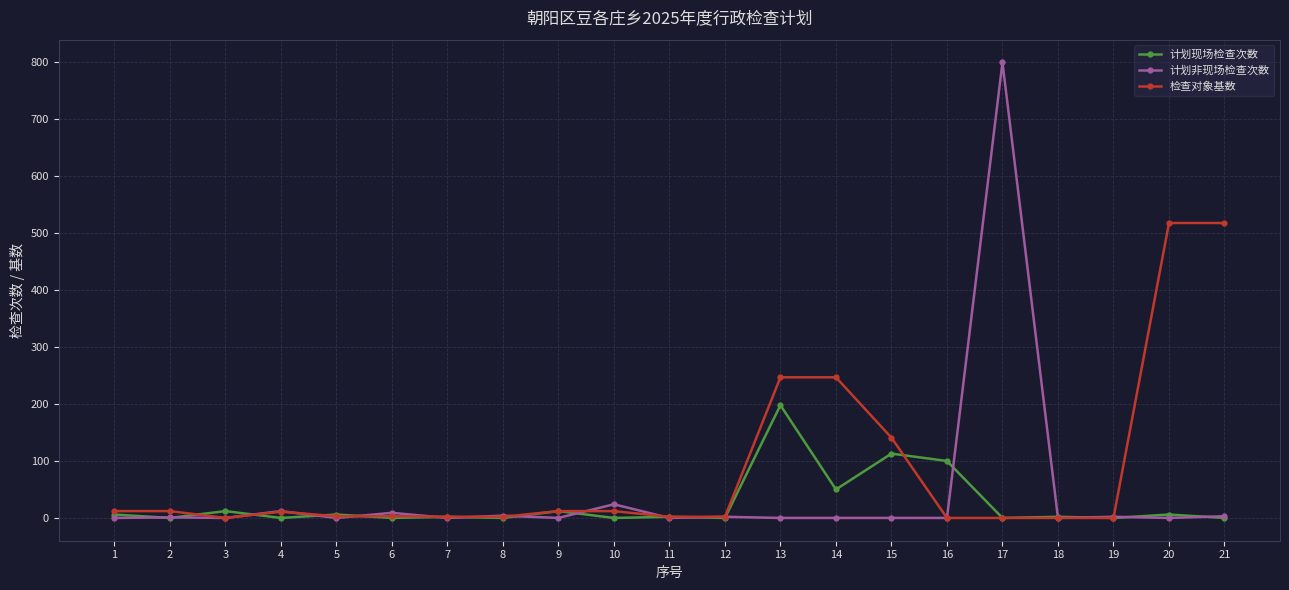

Which series has the largest total across all categories?

检查对象基数